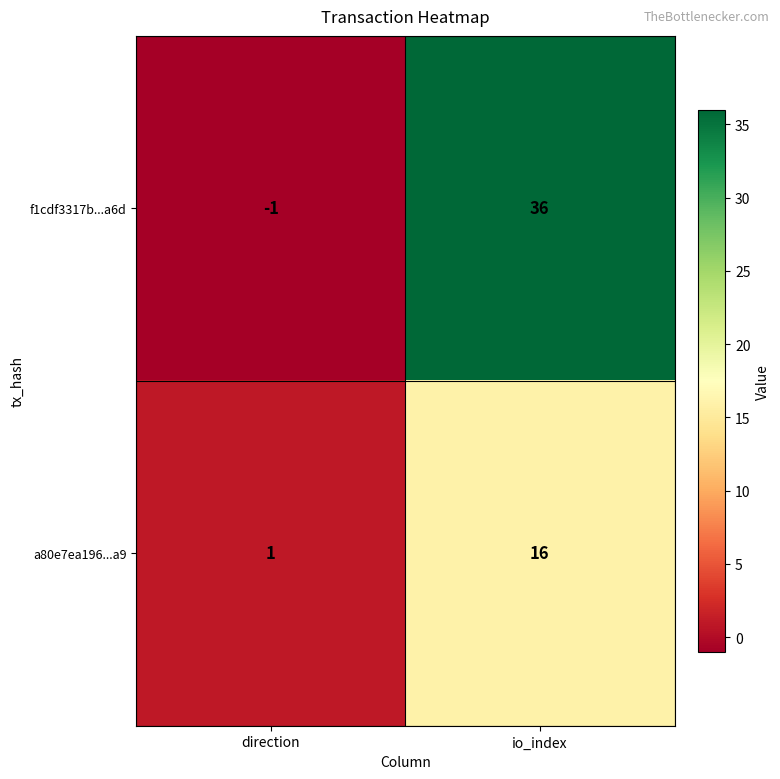

Reading left to right, transcribe all the data shown in this chart.

f1cdf3317b...a6d: -1	36
a80e7ea196...a9: 1	16